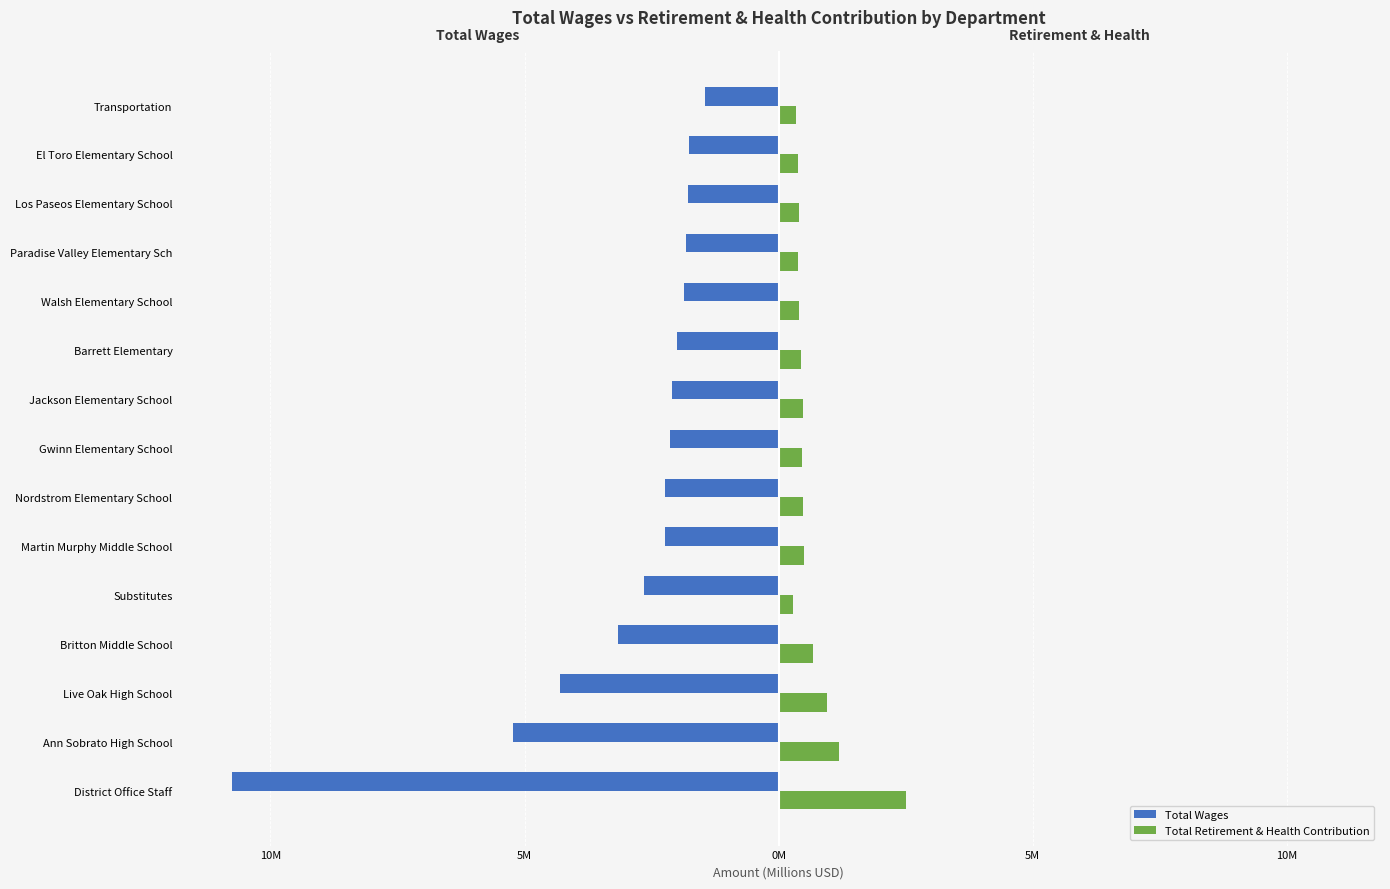

What are all the series names shown in the legend?

Total Wages, Total Retirement & Health Contribution